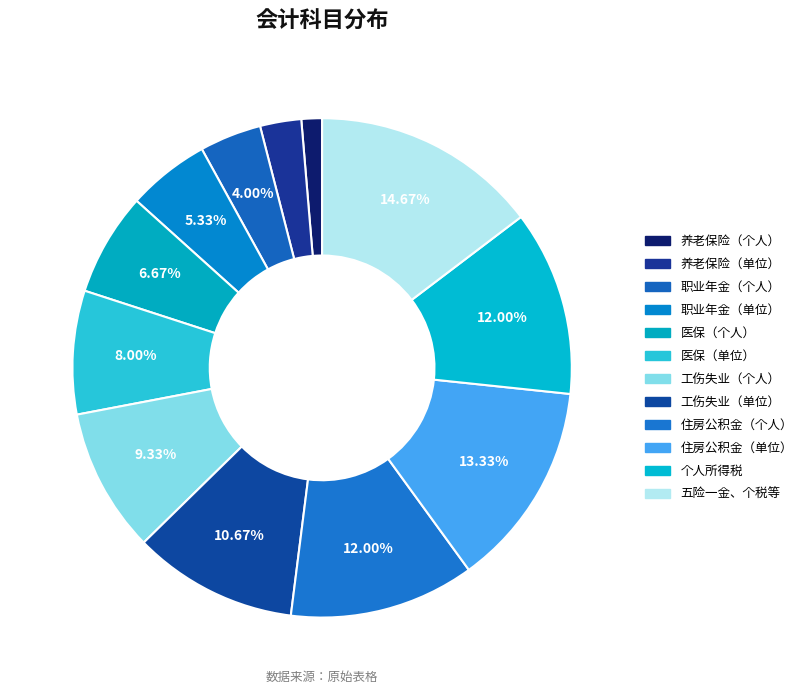

Is there a majority slice in this chart?

No